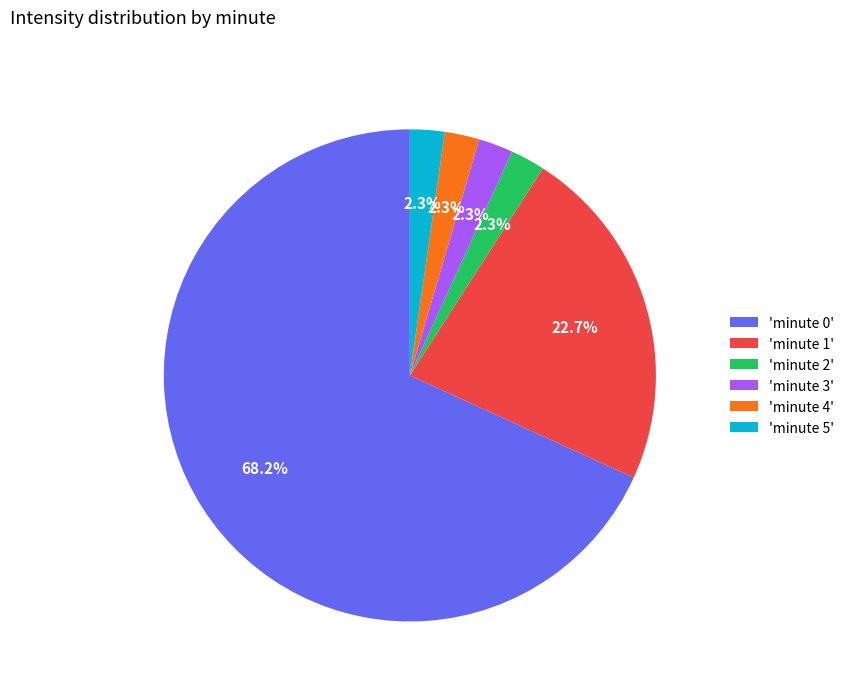

How many segments does this pie chart have?

6